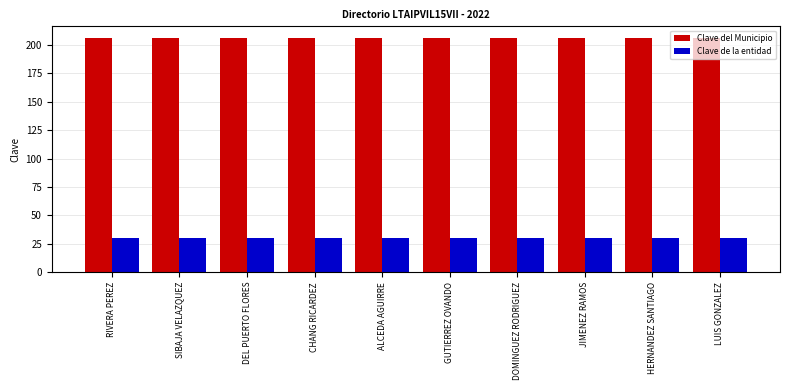

Reading left to right, list all the values displayed in this chart.

Clave del Municipio: 206	206	206	206	206	206	206	206	206	206
Clave de la entidad: 30	30	30	30	30	30	30	30	30	30